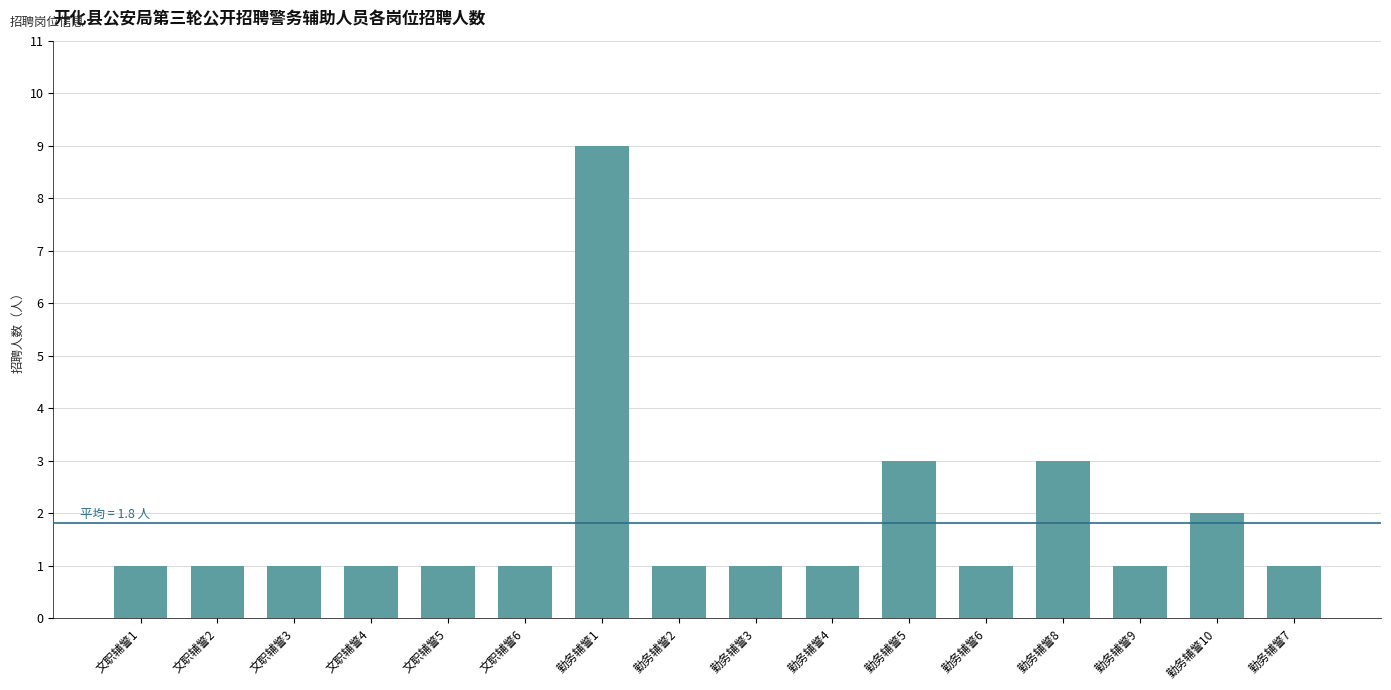

What is the average value?

2